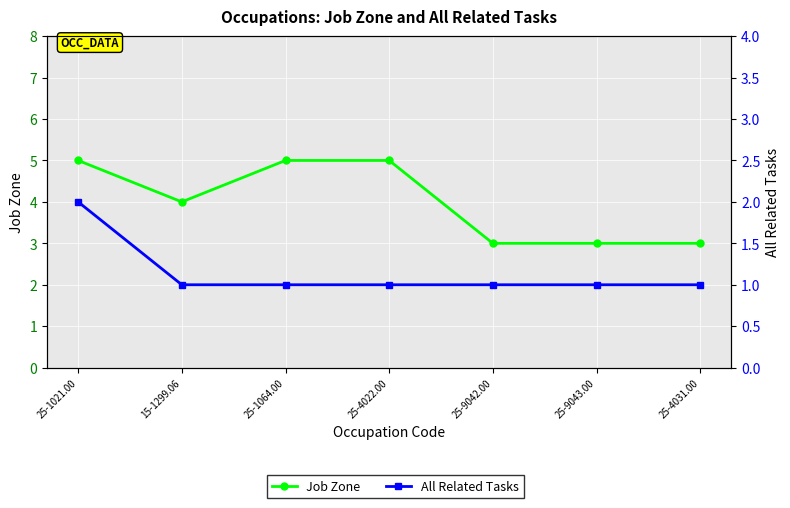

Rank the series at 25-1021.00 from lowest to highest value.

All Related Tasks, Job Zone